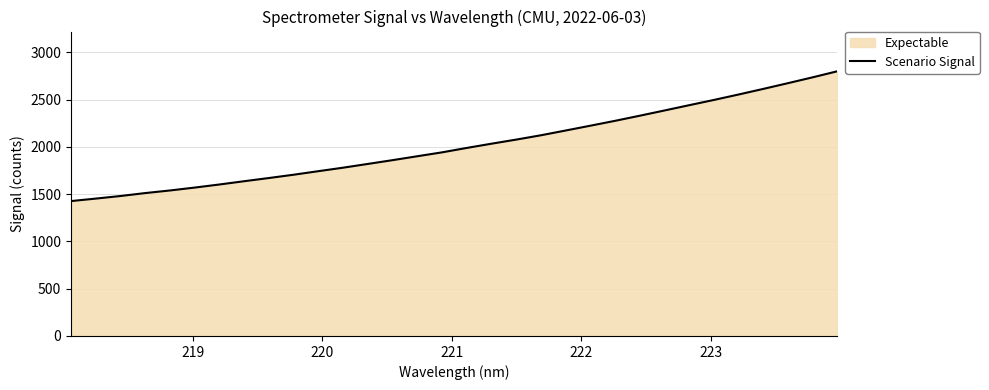

What is the greatest value displayed?

2801.3